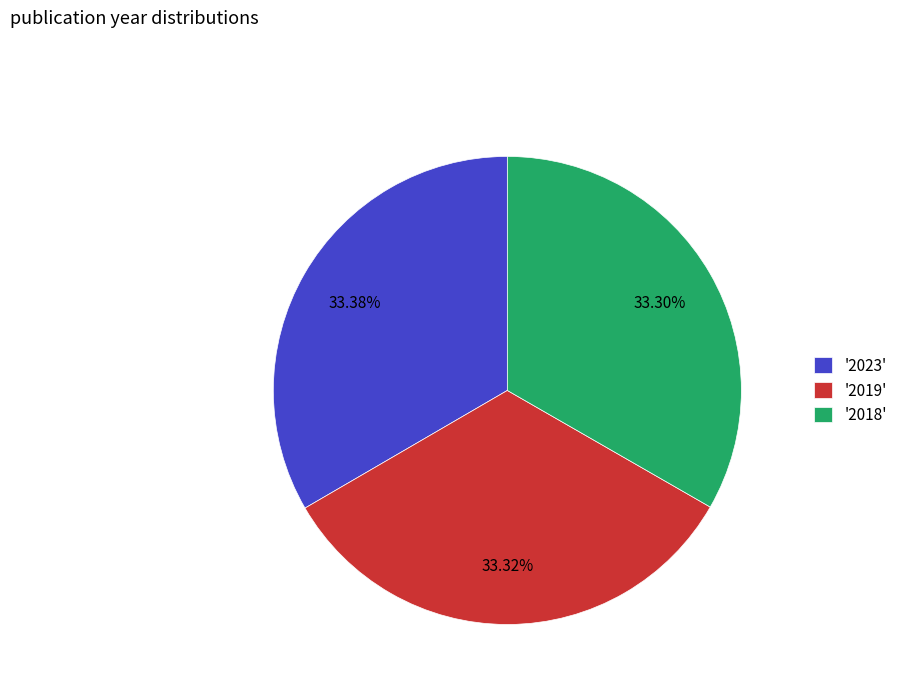

To the nearest percent, what is the average slice percentage?

33%